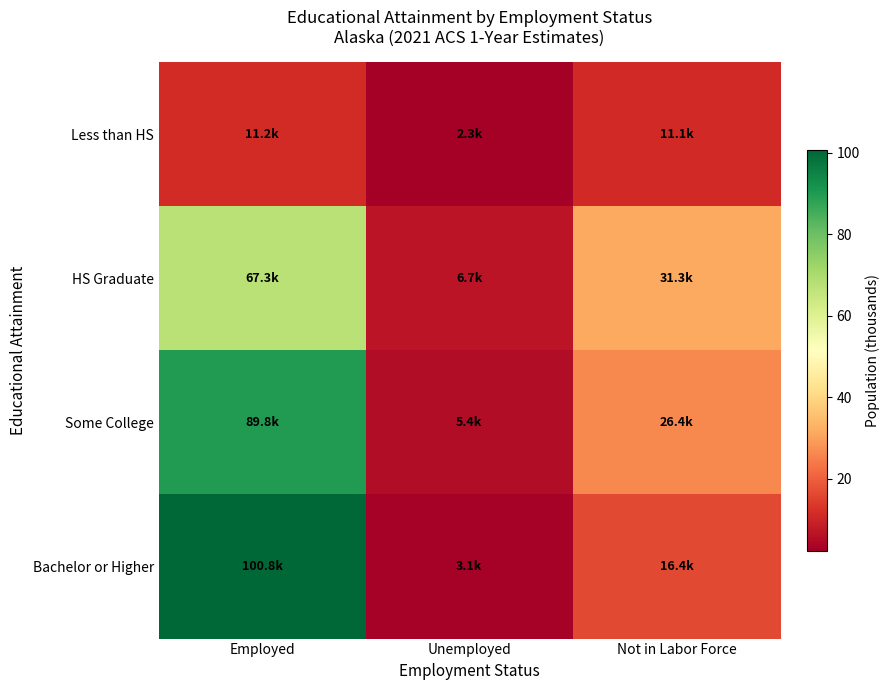

Reading left to right, transcribe all the data shown in this chart.

Less than HS: Employed=11.2	Unemployed=2.3	Not in Labor Force=11.1
HS Graduate: Employed=67.3	Unemployed=6.7	Not in Labor Force=31.3
Some College: Employed=89.8	Unemployed=5.4	Not in Labor Force=26.4
Bachelor or Higher: Employed=100.8	Unemployed=3.1	Not in Labor Force=16.4